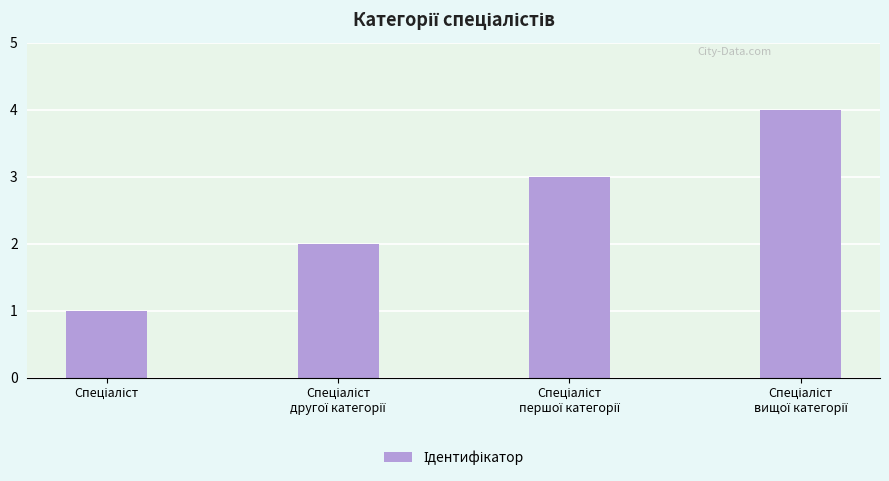

What is the sum of all values?

10